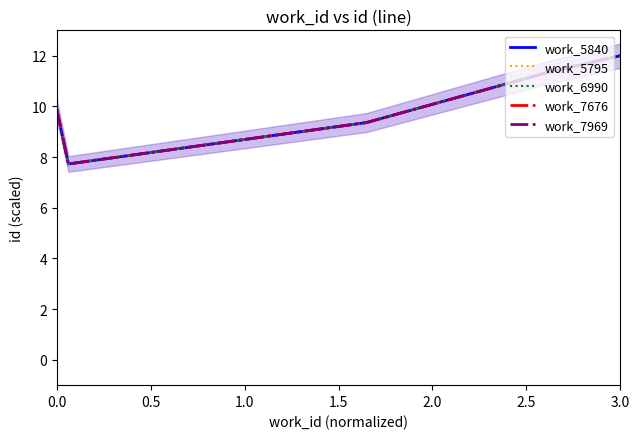

Reading left to right, extract all data points from this chart.

work_5840: 9.9	7.7	9.4	9.4	11.3	12.0
work_5795: 9.9	7.7	9.4	9.4	11.3	12.0
work_6990: 9.9	7.7	9.4	9.4	11.3	12.0
work_7676: 9.9	7.7	9.4	9.4	11.3	12.0
work_7969: 9.9	7.7	9.4	9.4	11.3	12.0